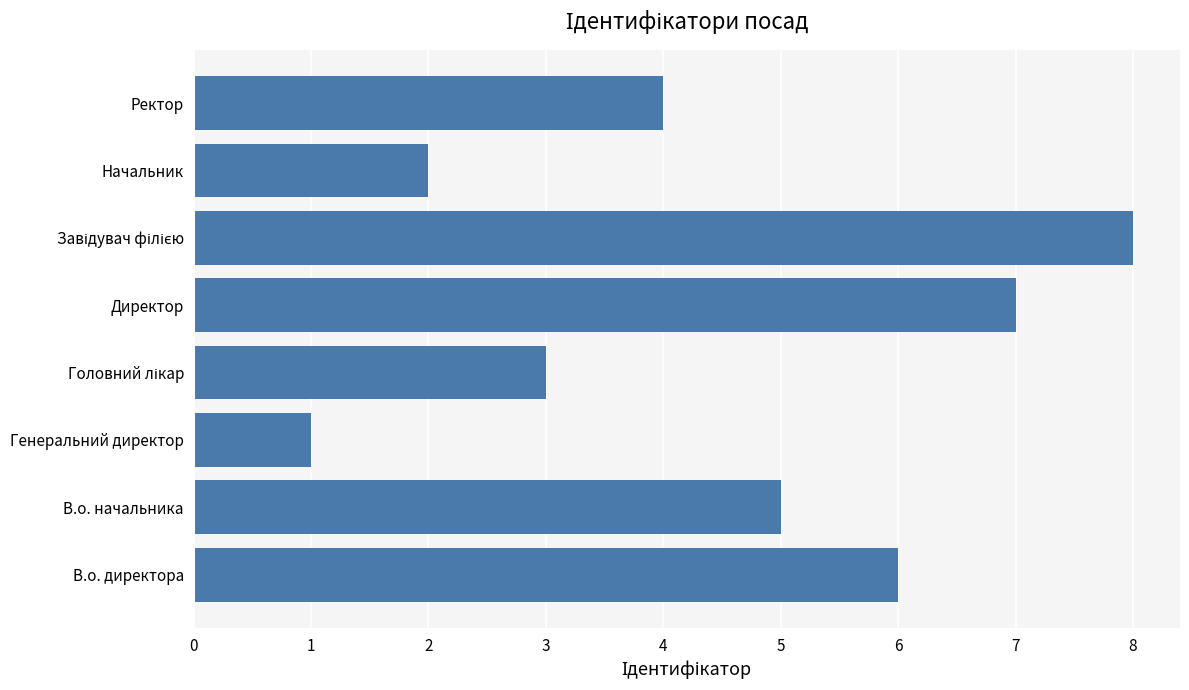

True or false: the data shows 3 at Начальник.

False